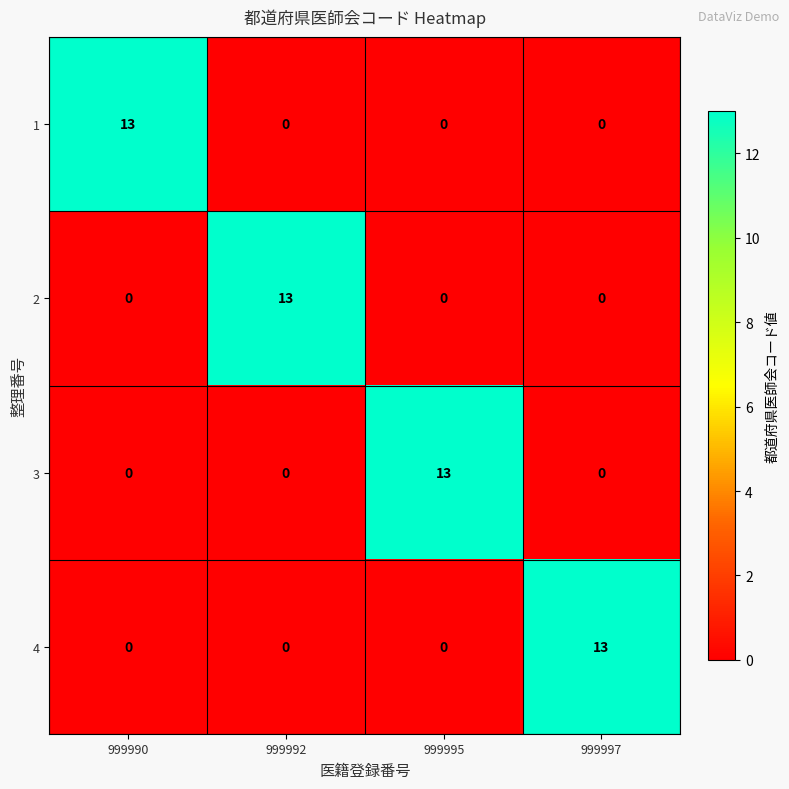

What is the spread (max minus min) of values at 999997?

13